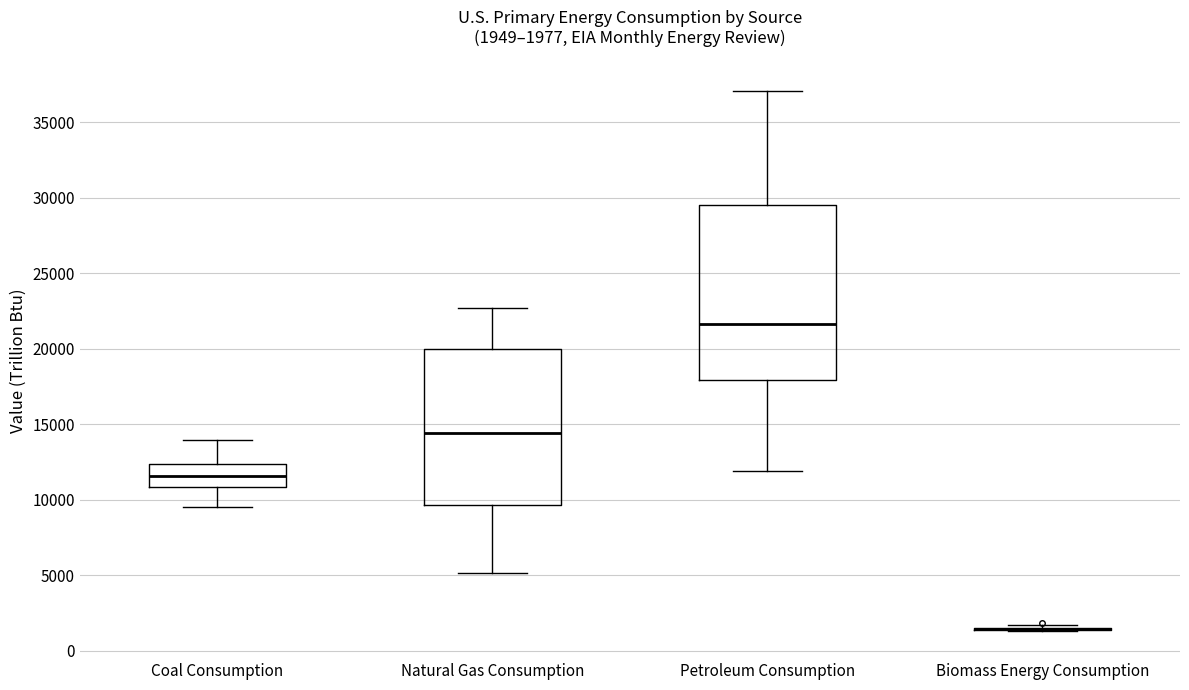

Which box is the tallest, from its lower edge to its upper edge?

Petroleum Consumption